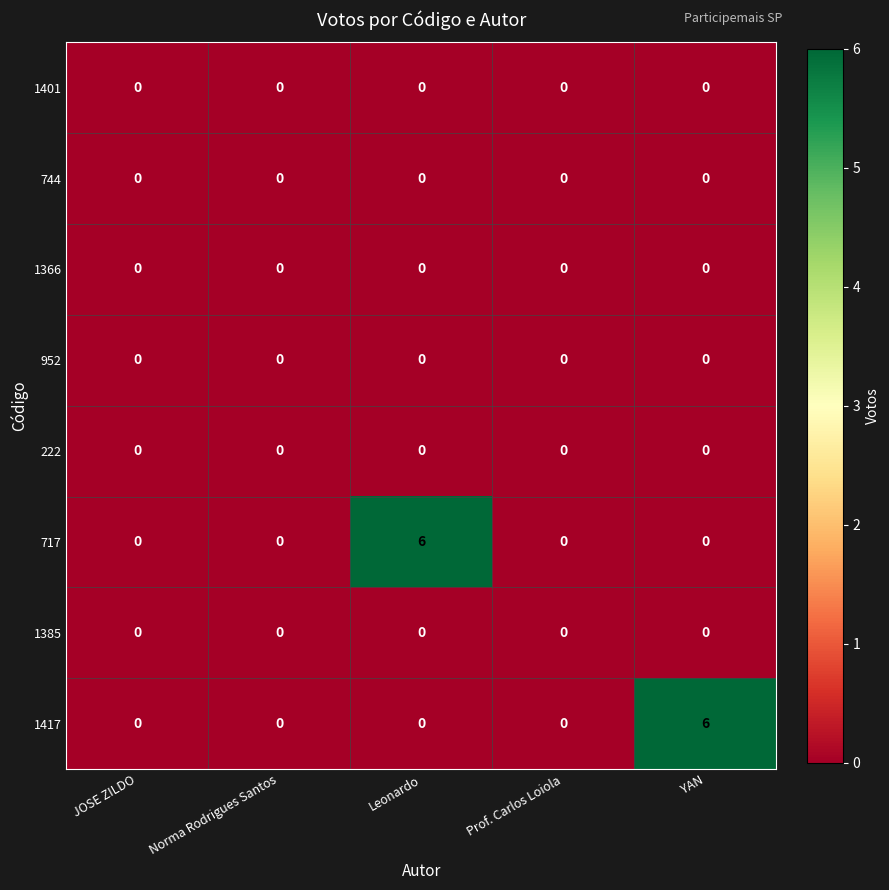

True or false: 1366 has a value of 0 at JOSE ZILDO.

True